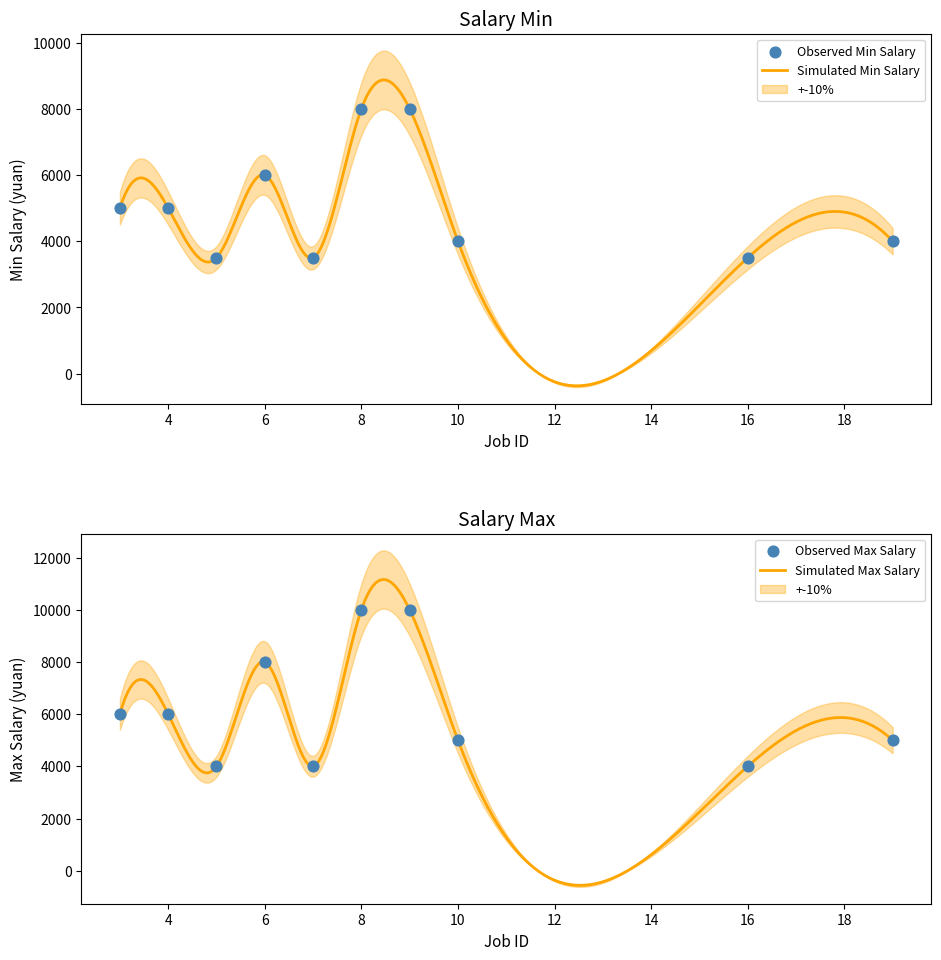

What is the highest value of the Simulated Min Salary series?

8874.1